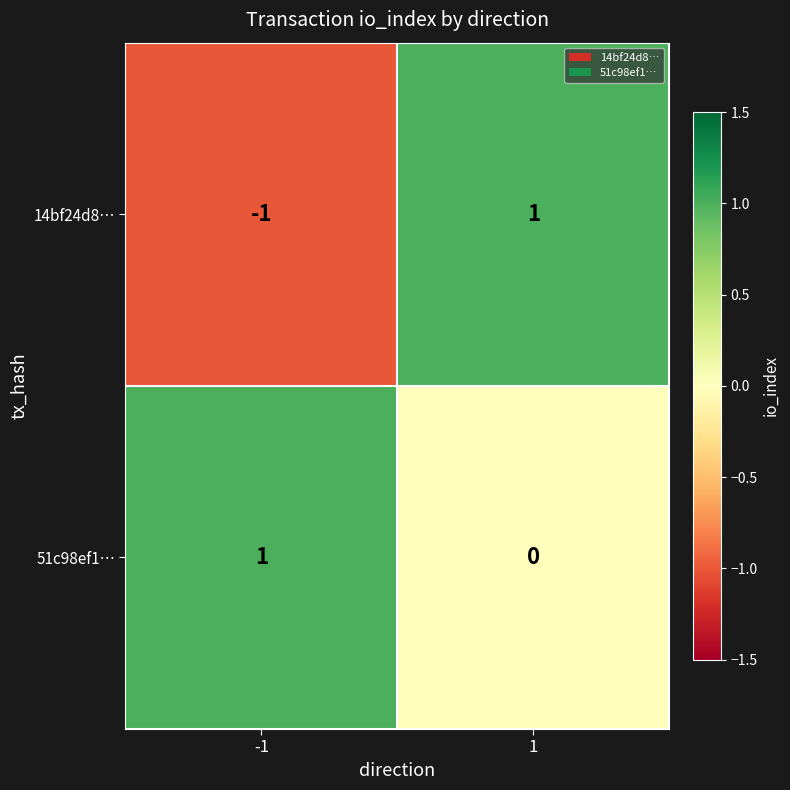

Reading left to right, list all the values displayed in this chart.

14bf24d8…: -1=-1	1=1
51c98ef1…: -1=1	1=0